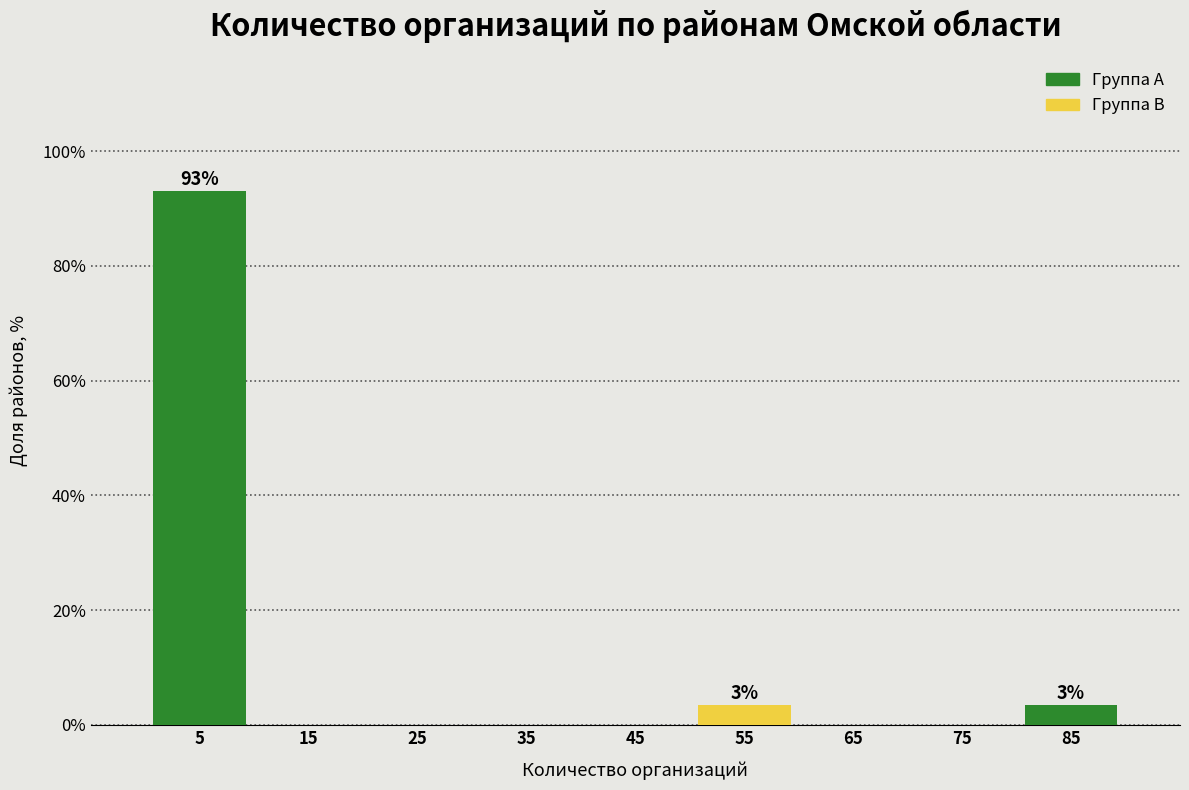

Which range on the x-axis has the tallest bar?

0 to 10